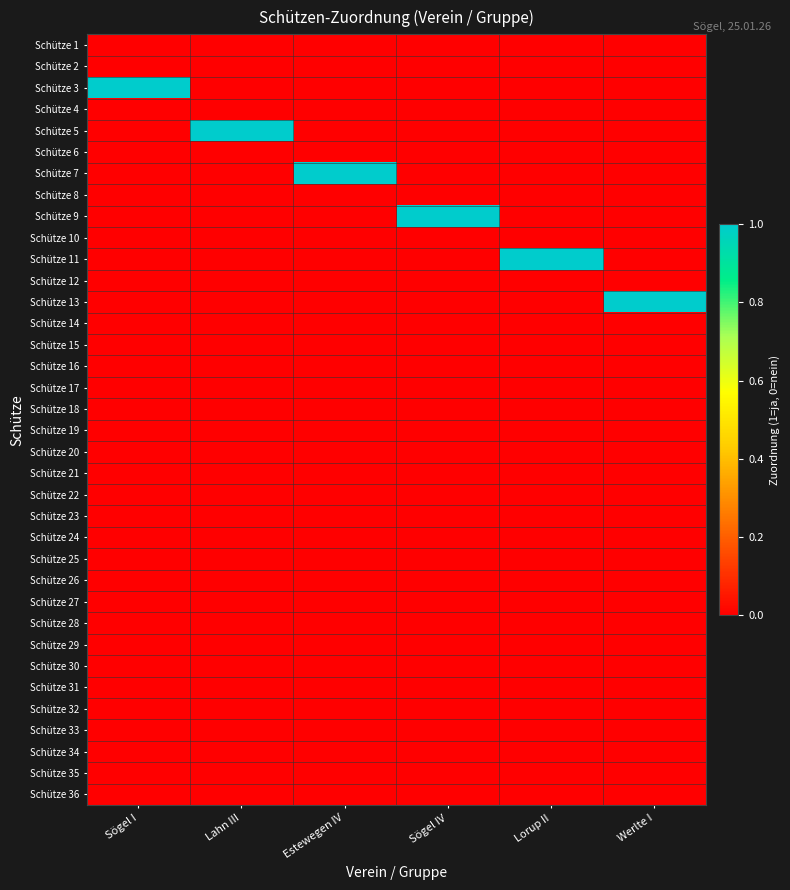

Reading right to left, transcribe all the data shown in this chart.

Schütze 1: Werlte I=0	Lorup II=0	Sögel IV=0	Estewegen IV=0	Lahn III=0	Sögel I=0
Schütze 2: Werlte I=0	Lorup II=0	Sögel IV=0	Estewegen IV=0	Lahn III=0	Sögel I=0
Schütze 3: Werlte I=0	Lorup II=0	Sögel IV=0	Estewegen IV=0	Lahn III=0	Sögel I=1
Schütze 4: Werlte I=0	Lorup II=0	Sögel IV=0	Estewegen IV=0	Lahn III=0	Sögel I=0
Schütze 5: Werlte I=0	Lorup II=0	Sögel IV=0	Estewegen IV=0	Lahn III=1	Sögel I=0
Schütze 6: Werlte I=0	Lorup II=0	Sögel IV=0	Estewegen IV=0	Lahn III=0	Sögel I=0
Schütze 7: Werlte I=0	Lorup II=0	Sögel IV=0	Estewegen IV=1	Lahn III=0	Sögel I=0
Schütze 8: Werlte I=0	Lorup II=0	Sögel IV=0	Estewegen IV=0	Lahn III=0	Sögel I=0
Schütze 9: Werlte I=0	Lorup II=0	Sögel IV=1	Estewegen IV=0	Lahn III=0	Sögel I=0
Schütze 10: Werlte I=0	Lorup II=0	Sögel IV=0	Estewegen IV=0	Lahn III=0	Sögel I=0
Schütze 11: Werlte I=0	Lorup II=1	Sögel IV=0	Estewegen IV=0	Lahn III=0	Sögel I=0
Schütze 12: Werlte I=0	Lorup II=0	Sögel IV=0	Estewegen IV=0	Lahn III=0	Sögel I=0
Schütze 13: Werlte I=1	Lorup II=0	Sögel IV=0	Estewegen IV=0	Lahn III=0	Sögel I=0
Schütze 14: Werlte I=0	Lorup II=0	Sögel IV=0	Estewegen IV=0	Lahn III=0	Sögel I=0
Schütze 15: Werlte I=0	Lorup II=0	Sögel IV=0	Estewegen IV=0	Lahn III=0	Sögel I=0
Schütze 16: Werlte I=0	Lorup II=0	Sögel IV=0	Estewegen IV=0	Lahn III=0	Sögel I=0
Schütze 17: Werlte I=0	Lorup II=0	Sögel IV=0	Estewegen IV=0	Lahn III=0	Sögel I=0
Schütze 18: Werlte I=0	Lorup II=0	Sögel IV=0	Estewegen IV=0	Lahn III=0	Sögel I=0
Schütze 19: Werlte I=0	Lorup II=0	Sögel IV=0	Estewegen IV=0	Lahn III=0	Sögel I=0
Schütze 20: Werlte I=0	Lorup II=0	Sögel IV=0	Estewegen IV=0	Lahn III=0	Sögel I=0
Schütze 21: Werlte I=0	Lorup II=0	Sögel IV=0	Estewegen IV=0	Lahn III=0	Sögel I=0
Schütze 22: Werlte I=0	Lorup II=0	Sögel IV=0	Estewegen IV=0	Lahn III=0	Sögel I=0
Schütze 23: Werlte I=0	Lorup II=0	Sögel IV=0	Estewegen IV=0	Lahn III=0	Sögel I=0
Schütze 24: Werlte I=0	Lorup II=0	Sögel IV=0	Estewegen IV=0	Lahn III=0	Sögel I=0
Schütze 25: Werlte I=0	Lorup II=0	Sögel IV=0	Estewegen IV=0	Lahn III=0	Sögel I=0
Schütze 26: Werlte I=0	Lorup II=0	Sögel IV=0	Estewegen IV=0	Lahn III=0	Sögel I=0
Schütze 27: Werlte I=0	Lorup II=0	Sögel IV=0	Estewegen IV=0	Lahn III=0	Sögel I=0
Schütze 28: Werlte I=0	Lorup II=0	Sögel IV=0	Estewegen IV=0	Lahn III=0	Sögel I=0
Schütze 29: Werlte I=0	Lorup II=0	Sögel IV=0	Estewegen IV=0	Lahn III=0	Sögel I=0
Schütze 30: Werlte I=0	Lorup II=0	Sögel IV=0	Estewegen IV=0	Lahn III=0	Sögel I=0
Schütze 31: Werlte I=0	Lorup II=0	Sögel IV=0	Estewegen IV=0	Lahn III=0	Sögel I=0
Schütze 32: Werlte I=0	Lorup II=0	Sögel IV=0	Estewegen IV=0	Lahn III=0	Sögel I=0
Schütze 33: Werlte I=0	Lorup II=0	Sögel IV=0	Estewegen IV=0	Lahn III=0	Sögel I=0
Schütze 34: Werlte I=0	Lorup II=0	Sögel IV=0	Estewegen IV=0	Lahn III=0	Sögel I=0
Schütze 35: Werlte I=0	Lorup II=0	Sögel IV=0	Estewegen IV=0	Lahn III=0	Sögel I=0
Schütze 36: Werlte I=0	Lorup II=0	Sögel IV=0	Estewegen IV=0	Lahn III=0	Sögel I=0